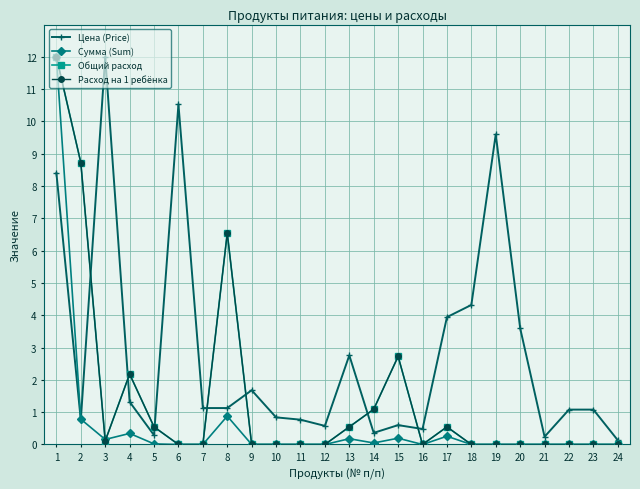

Is this an area chart (filled region under the line)?

No